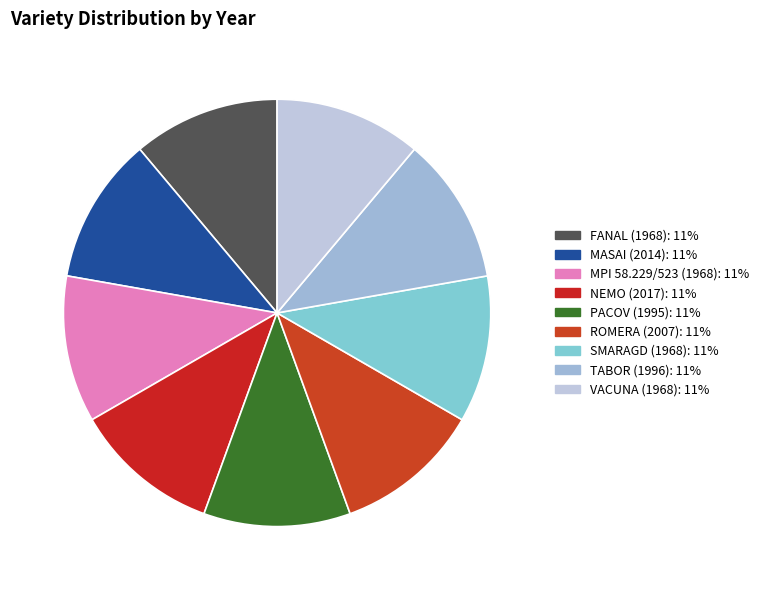

The TABOR slice represents 11% of the pie. True or false?

True